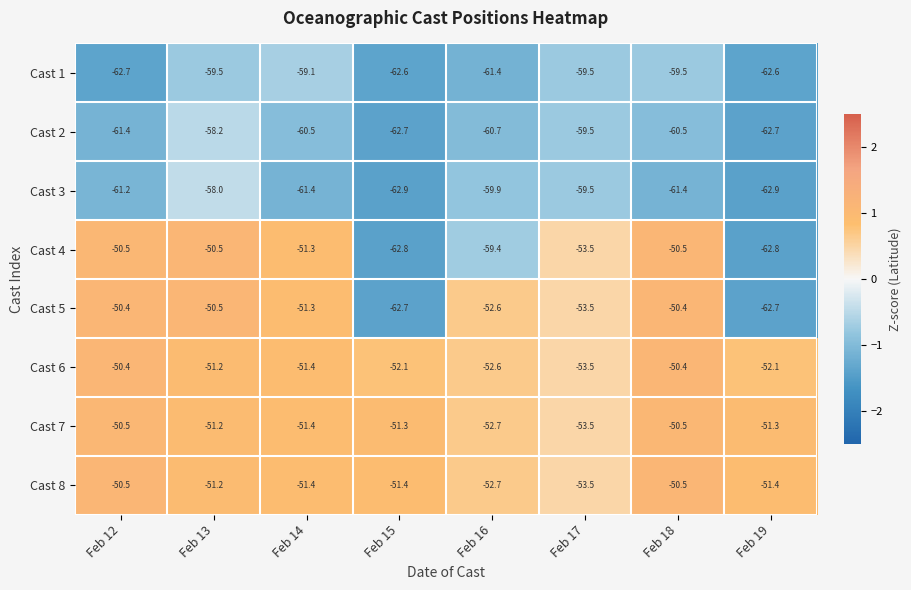

Where is Cast 7 nearest to the value -52?

Feb 14